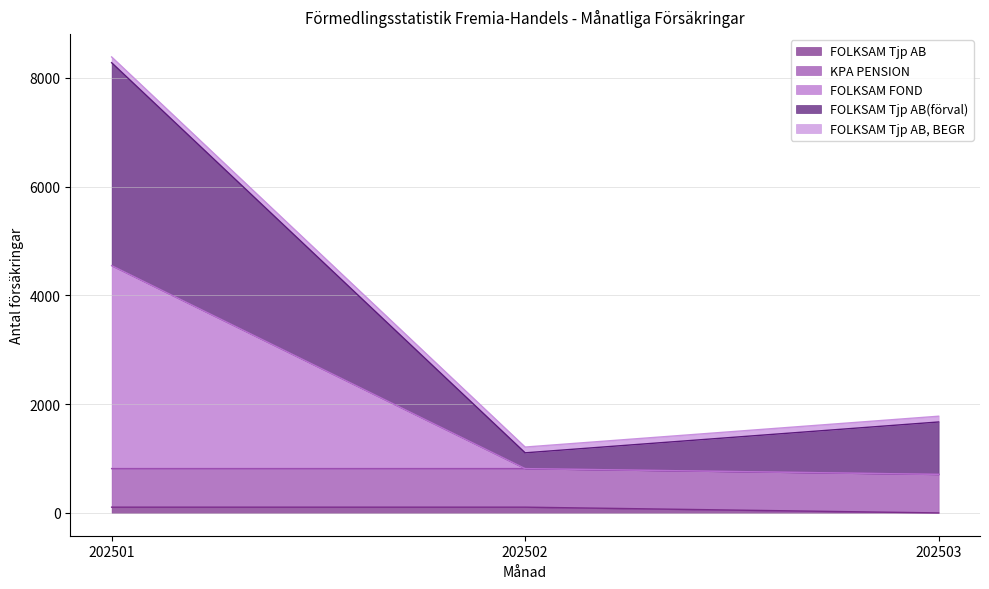

The value of FOLKSAM Tjp AB at 202503 is 0. True or false?

True